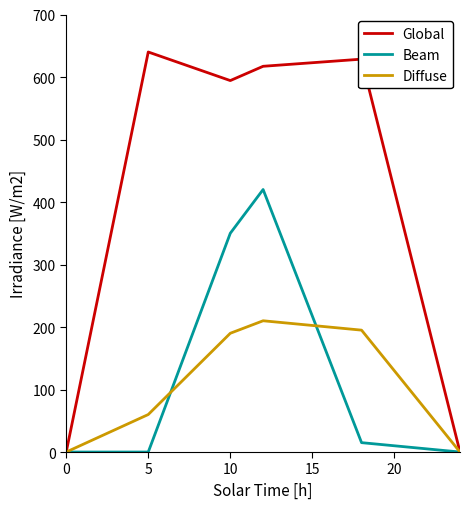

Rank the series by their maximum value, from lowest to highest.

Diffuse, Beam, Global